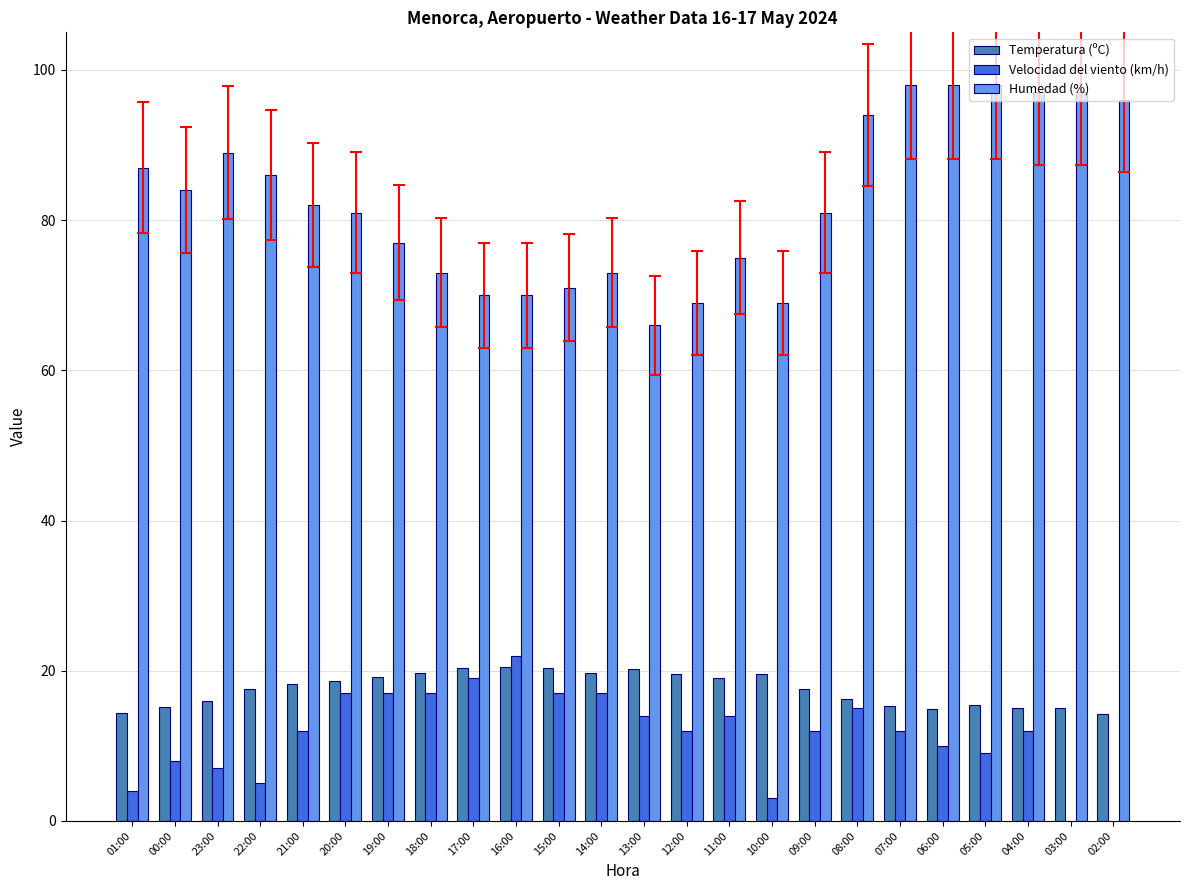

What is the sum of all Velocidad del viento (km/h) values?

275.0